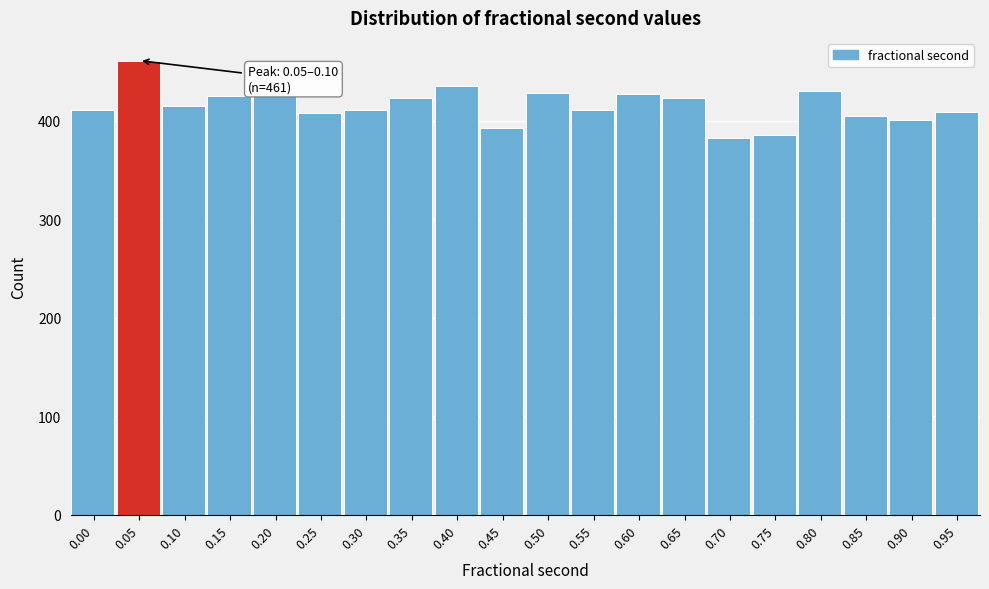

What is the value of the 11th bar from the left?

428